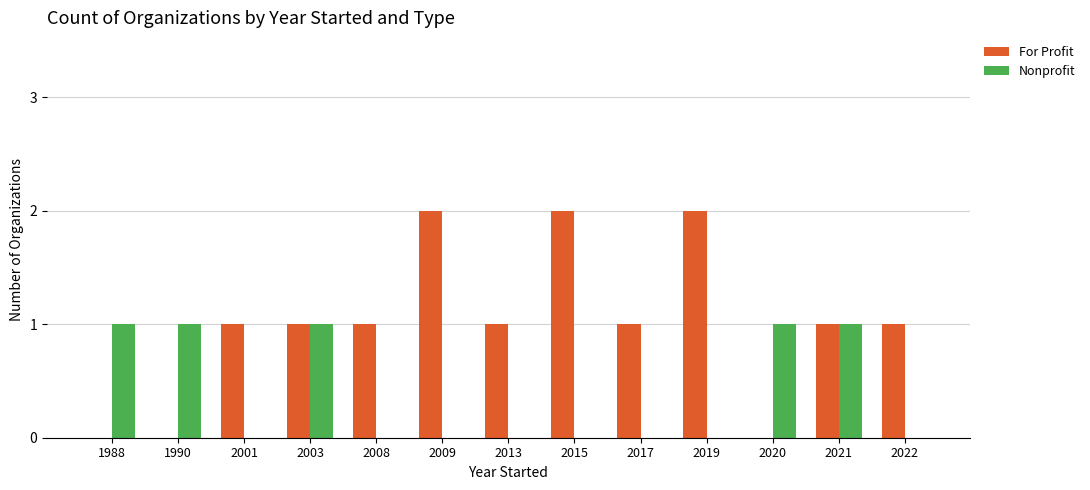

Between 2001 and 2019, which series saw the biggest shift?

For Profit